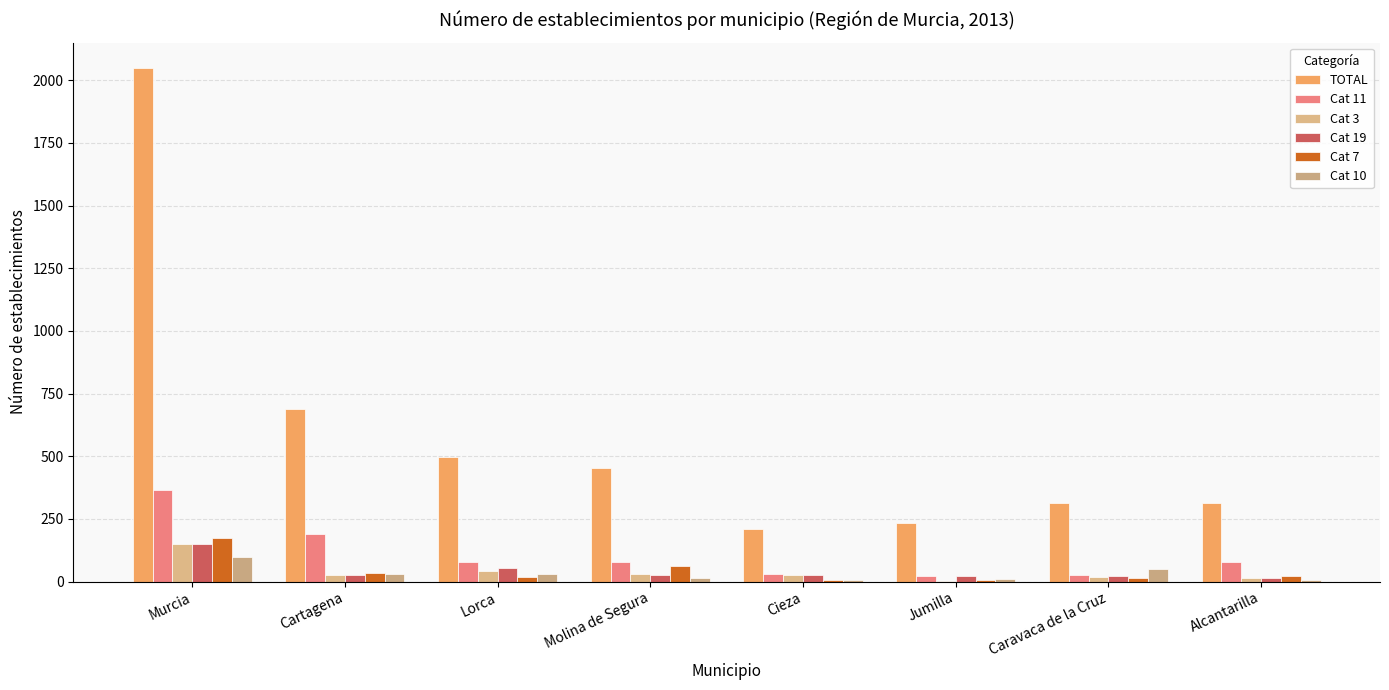

Which category has the lowest value across all series?

Jumilla